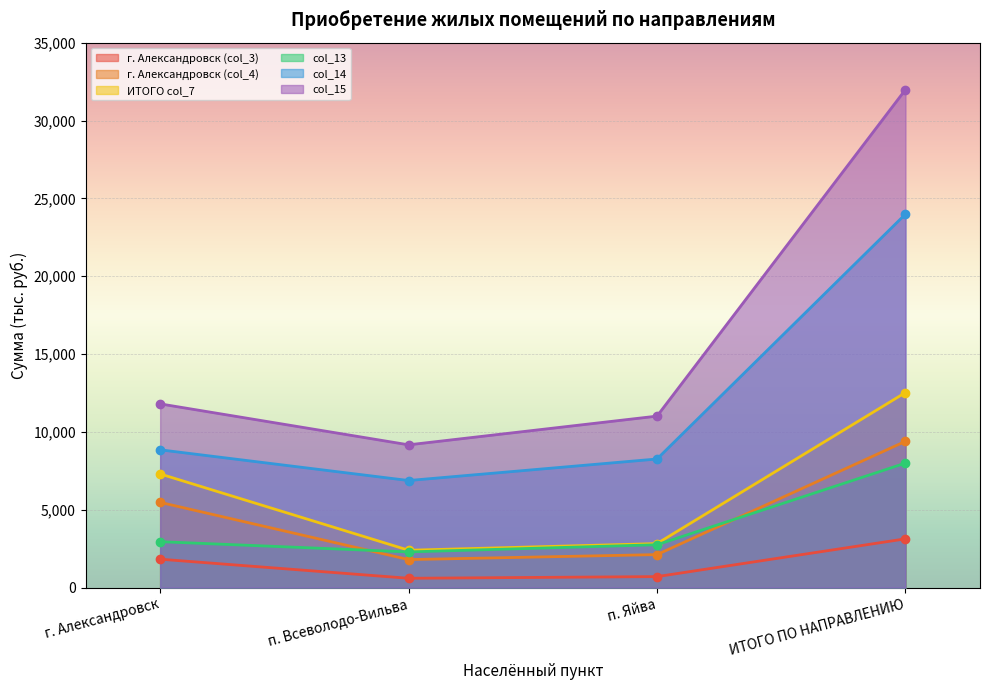

How many lines are shown in the chart?

6